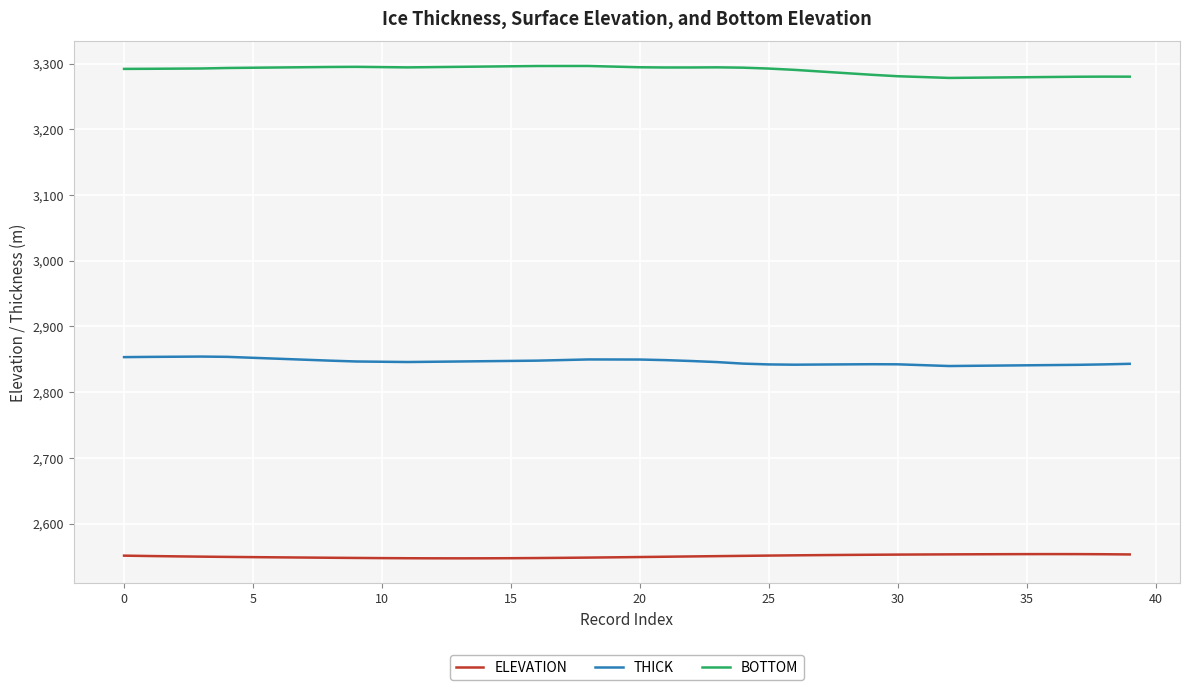

Which series has the largest total across all categories?

BOTTOM